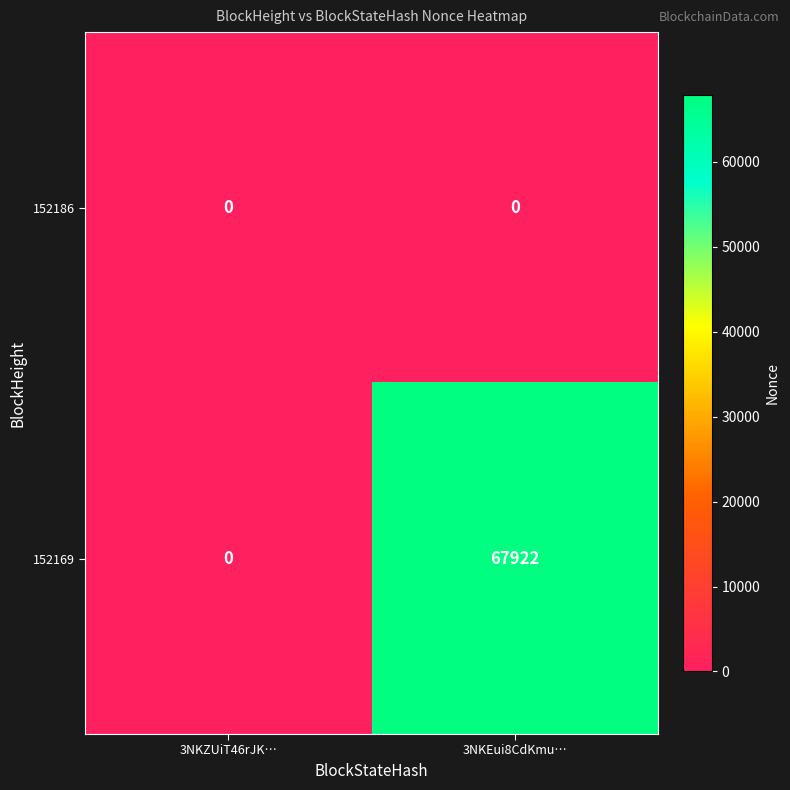

At which category is the sum across all series the highest?

3NKEui8CdKmu…